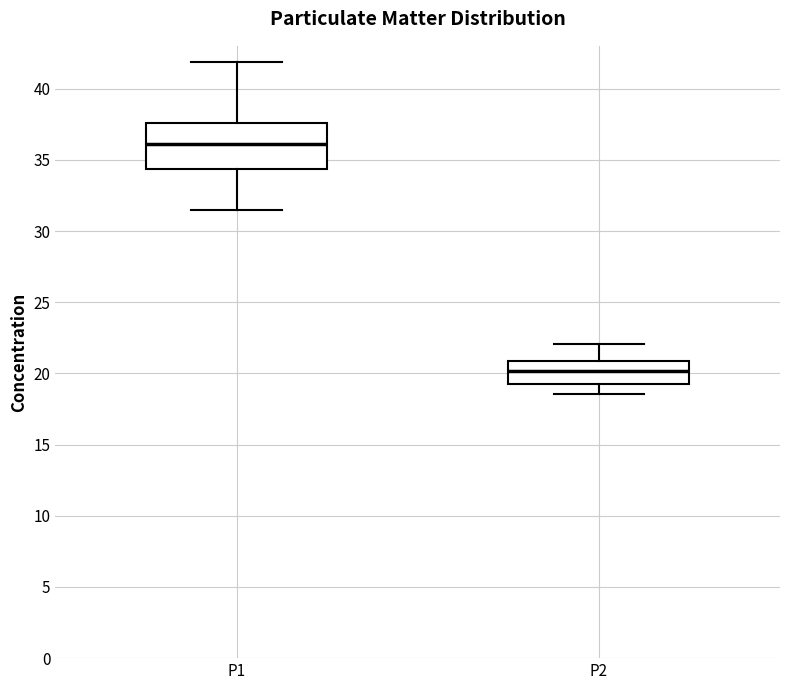

Reading left to right, read every box against the y-axis: the position of its median line, the range the box covers, and the ends of its whiskers. The values are not printed on the chart, so give them approximately, as read against the axis.

P1: median 36.0, box 34.5 to 37.5, whiskers 31.5 to 42.0
P2: median 20.0, box 19.5 to 21.0, whiskers 18.5 to 22.0